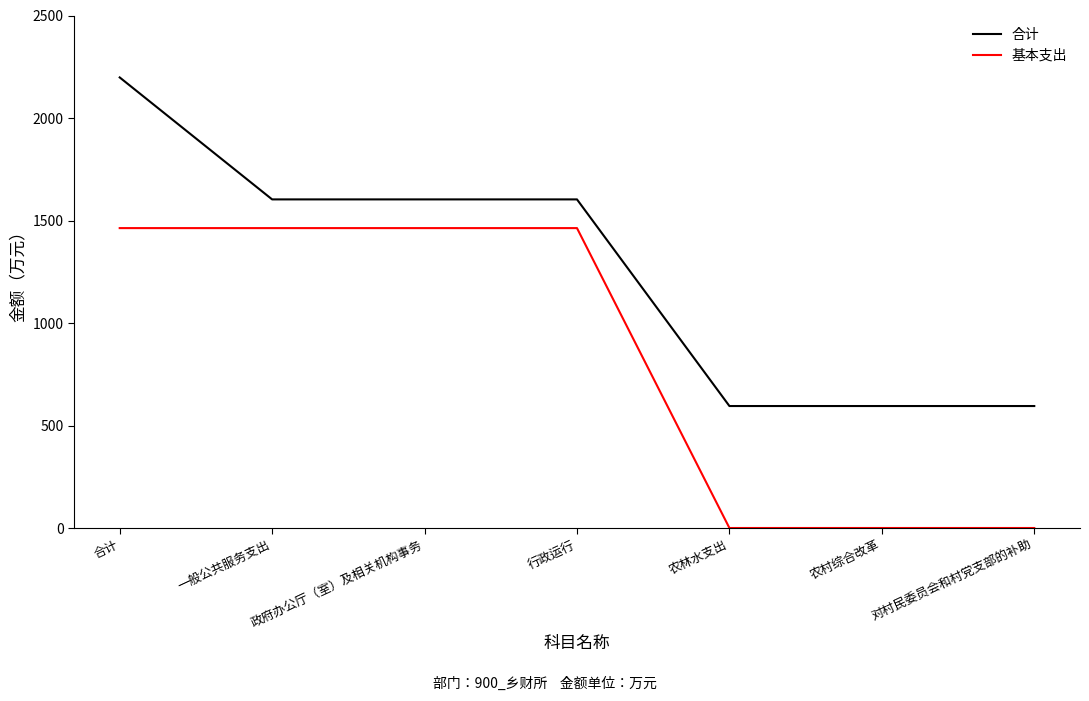

Reading left to right, transcribe all the data shown in this chart.

合计: 2197.9	1602.9	1602.9	1602.9	595.0	595.0	595.0
基本支出: 1462.9	1462.9	1462.9	1462.9	0.0	0.0	0.0